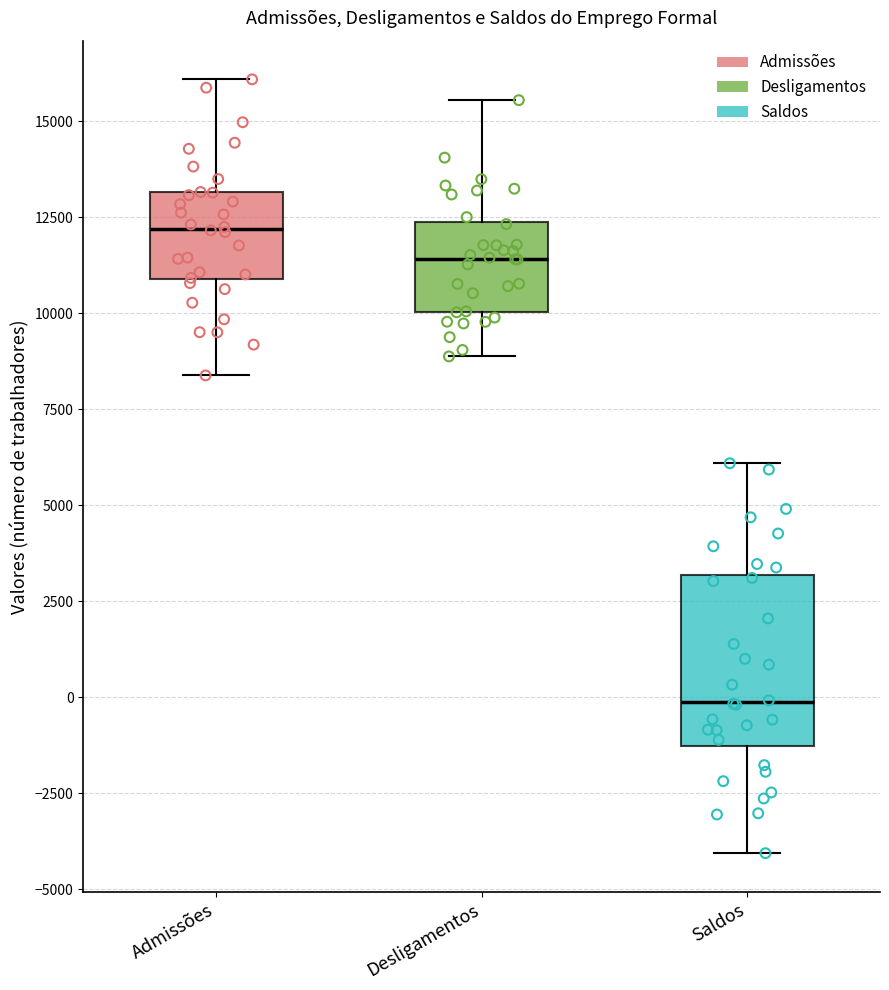

Comparing the boxes themselves (not the whiskers), which one is the tallest?

Saldos